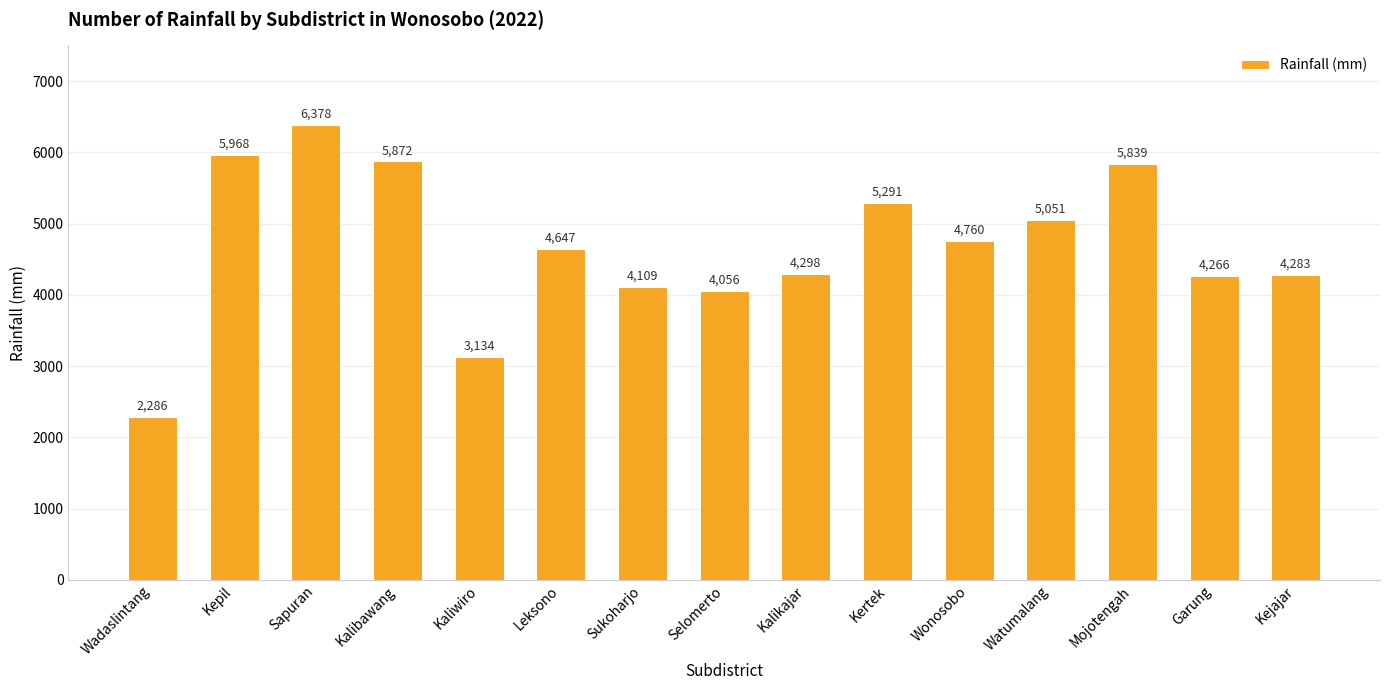

List the labels in order of value, largest first.

Sapuran, Kepil, Kalibawang, Mojotengah, Kertek, Watumalang, Wonosobo, Leksono, Kalikajar, Kejajar, Garung, Sukoharjo, Selomerto, Kaliwiro, Wadaslintang